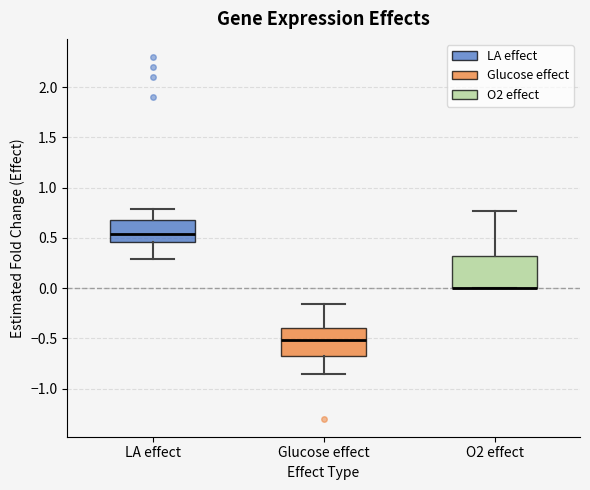

Where is the lower edge of the box for O2 effect on the y-axis? The values are not printed on the chart, so give them approximately, as read against the axis.

0.00